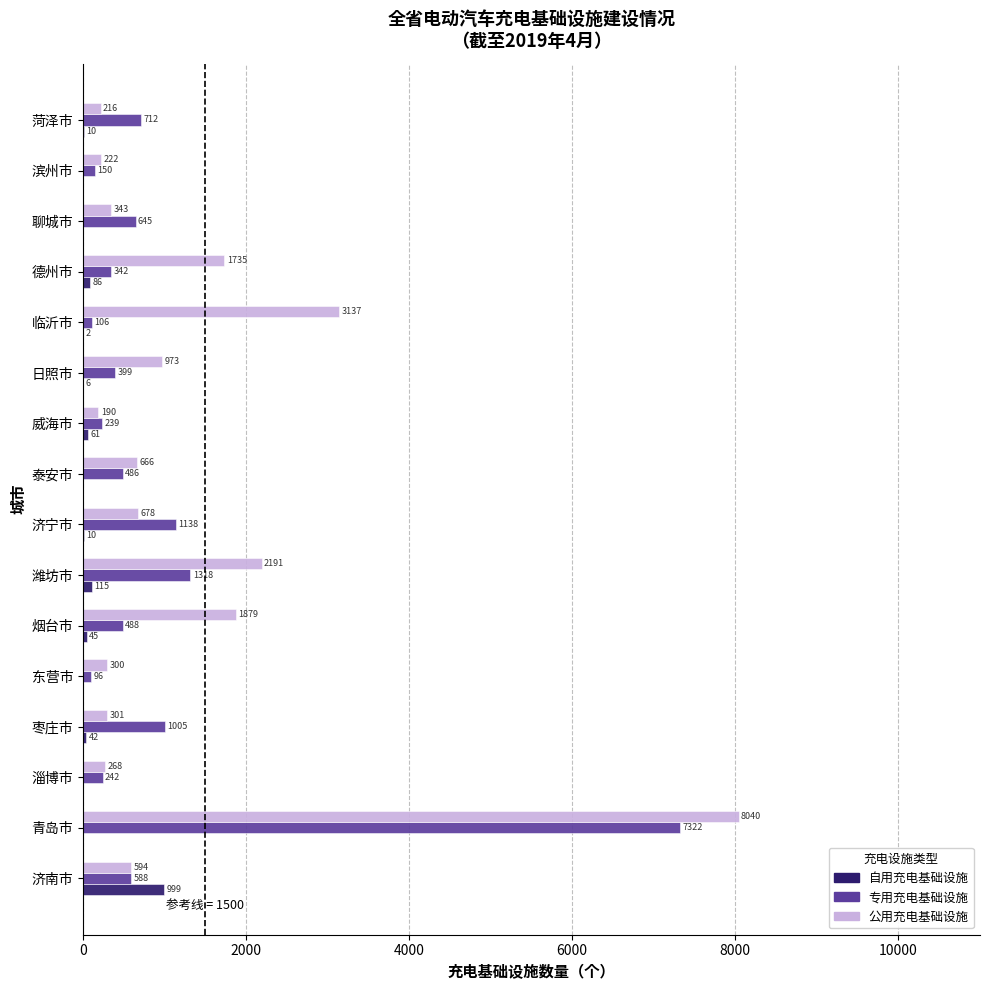

What is the maximum value shown in the chart?

8040